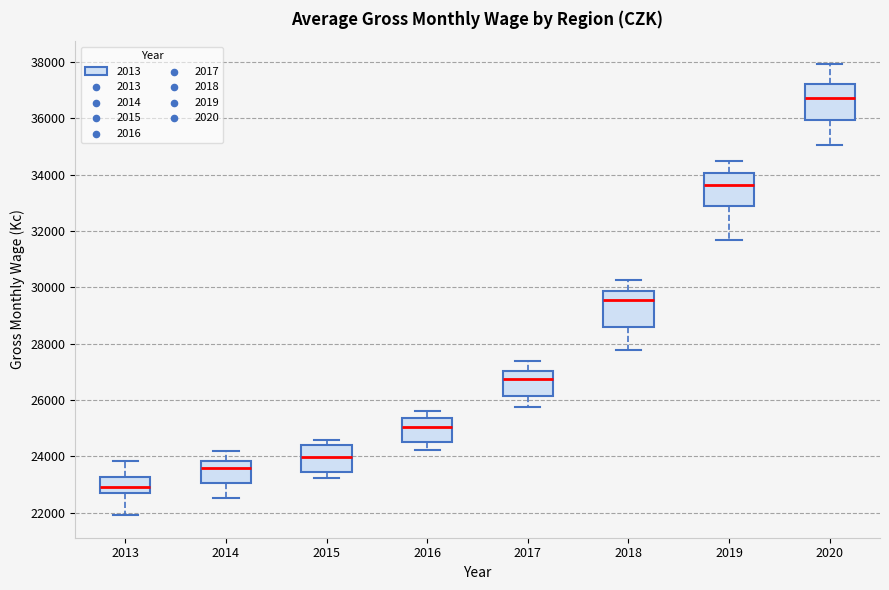

Where is the lower edge of the box at x = 2014 on the y-axis? The values are not printed on the chart, so give them approximately, as read against the axis.

23000